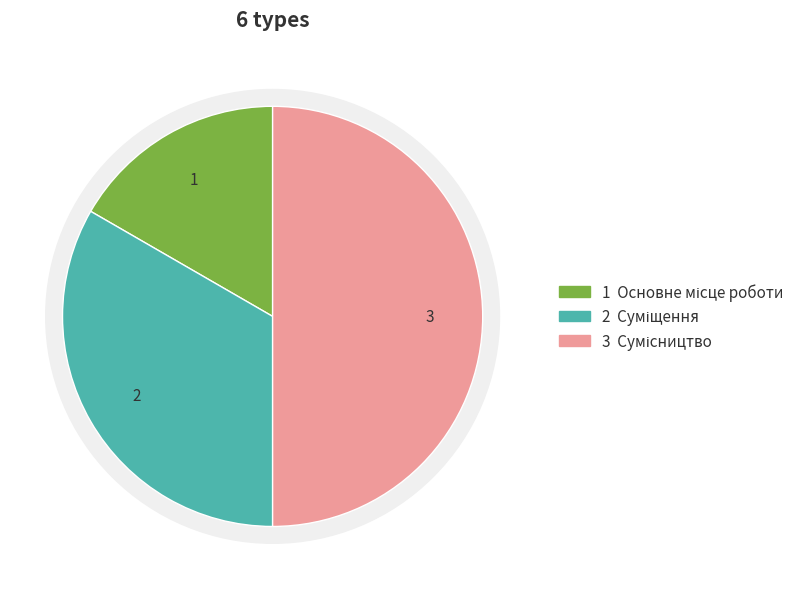

Combined, do Суміщення and Сумісництво account for over 50%?

Yes